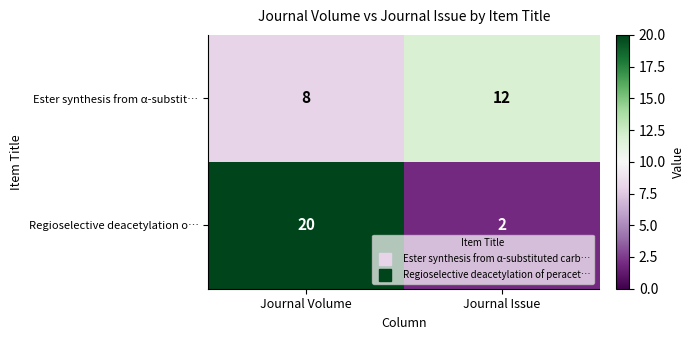

Reading left to right, list all the values displayed in this chart.

Ester synthesis from α-substit…: 8	12
Regioselective deacetylation o…: 20	2